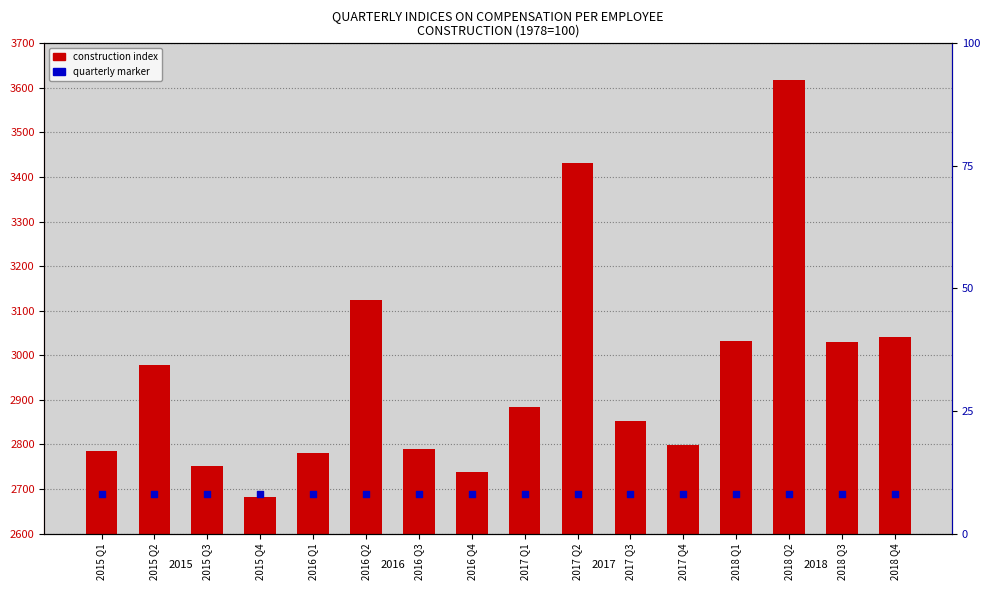

Which series has the widest spread of Y values?

construction index